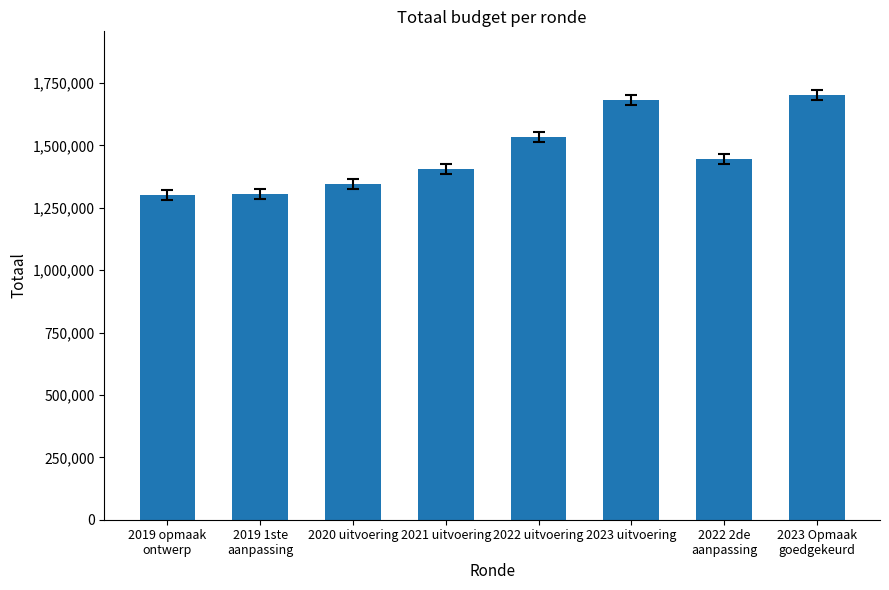

What is the sum of the values at 2023 uitvoering and 2020 uitvoering?

3029261